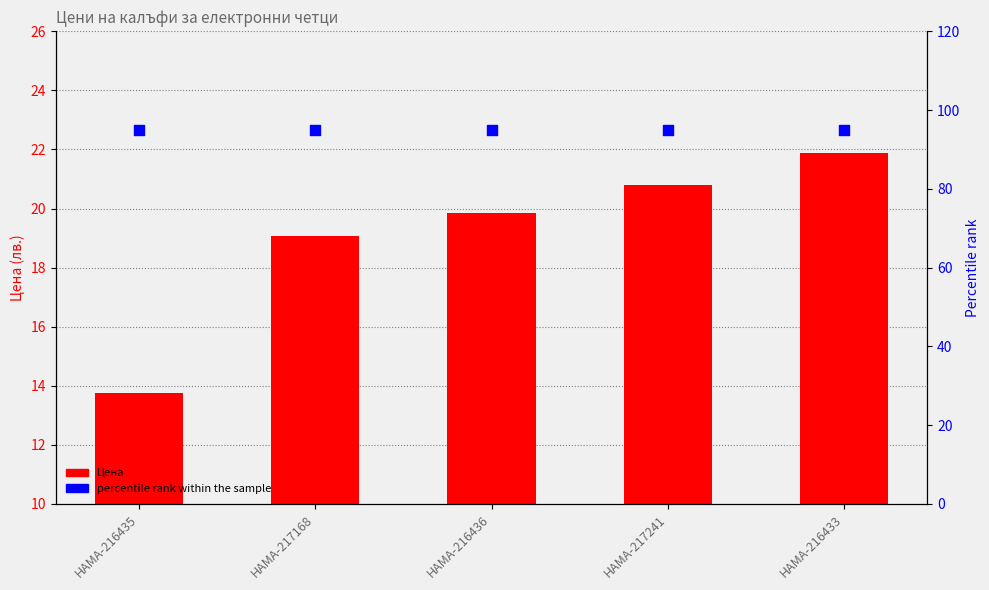

At how many categories does at least one series exceed 17?

5